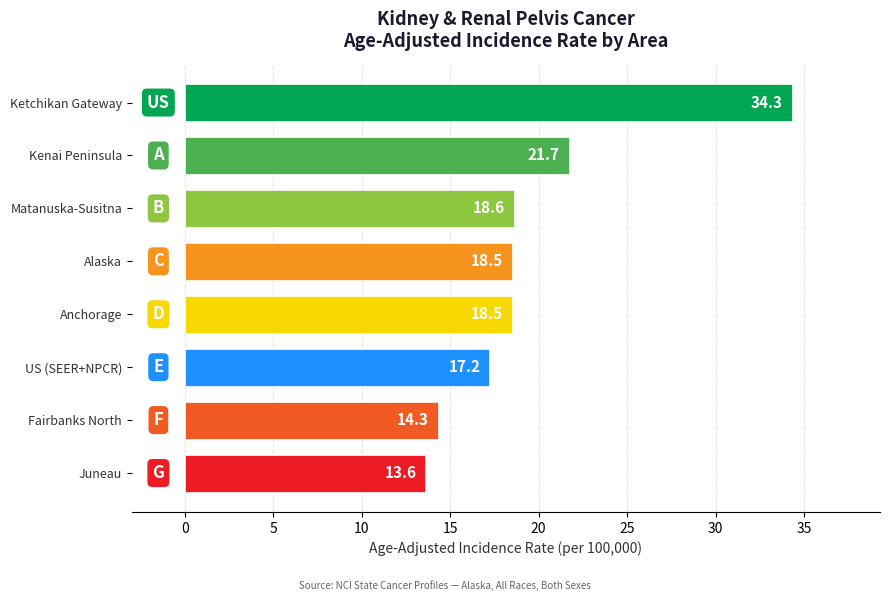

What is the difference between the values at US (SEER+NPCR) and Kenai Peninsula?

4.5